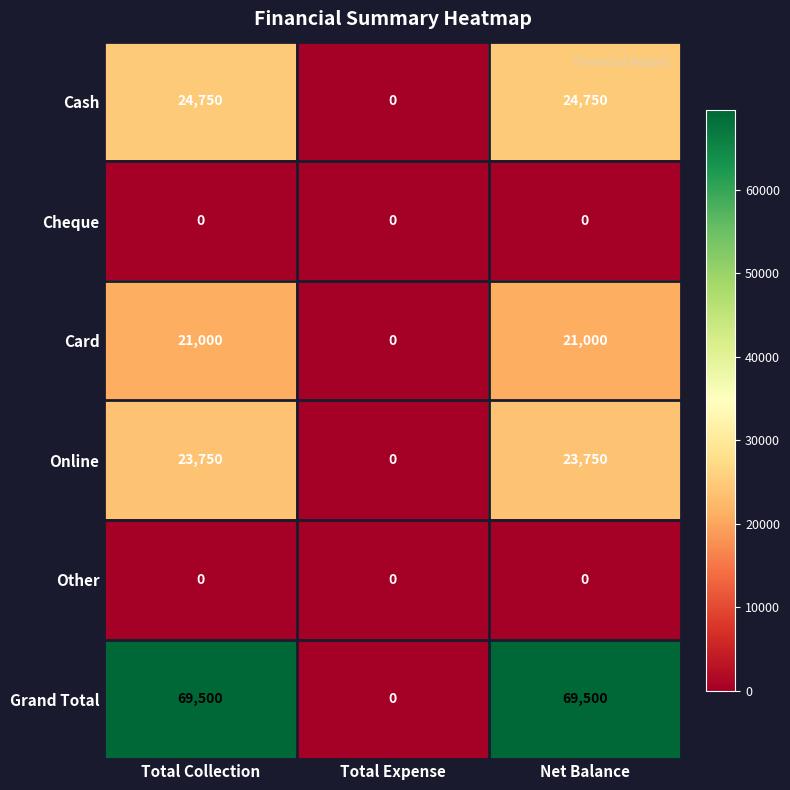

What is the difference between the highest and lowest values at Net Balance?

69500